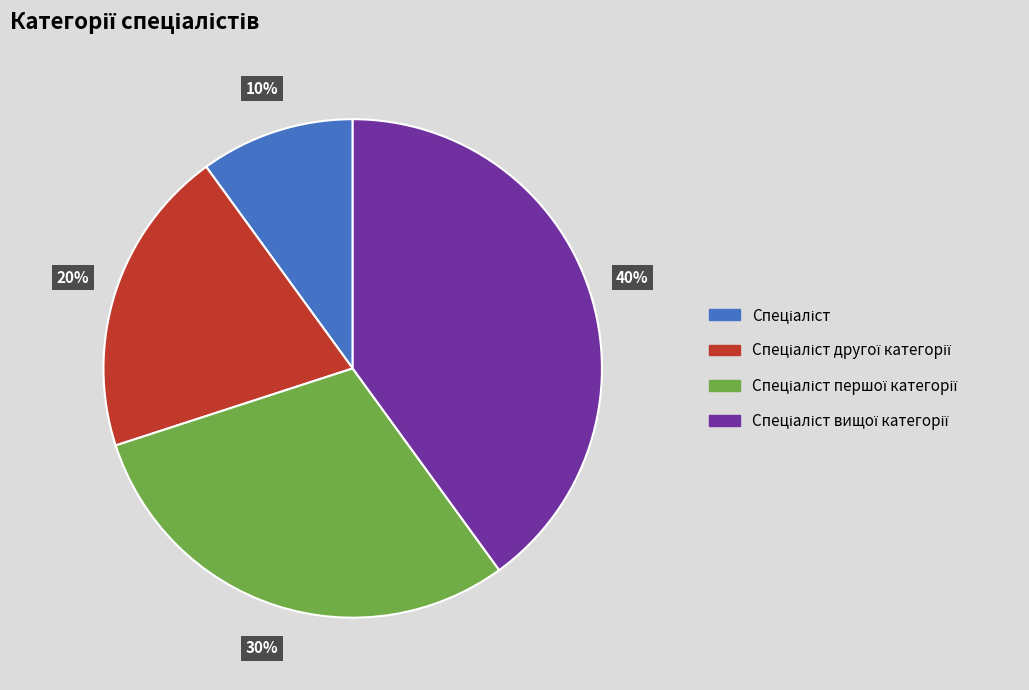

To the nearest percent, what is the difference between the largest and smallest slice percentages?

30%